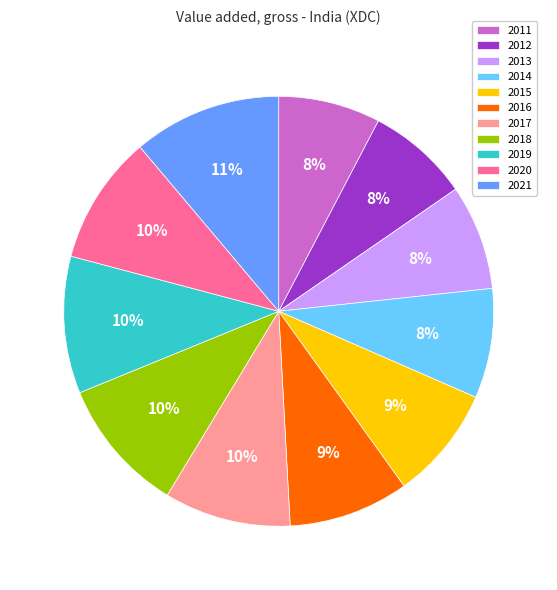

Do 2015 and 2017 together represent more than half of the pie?

No